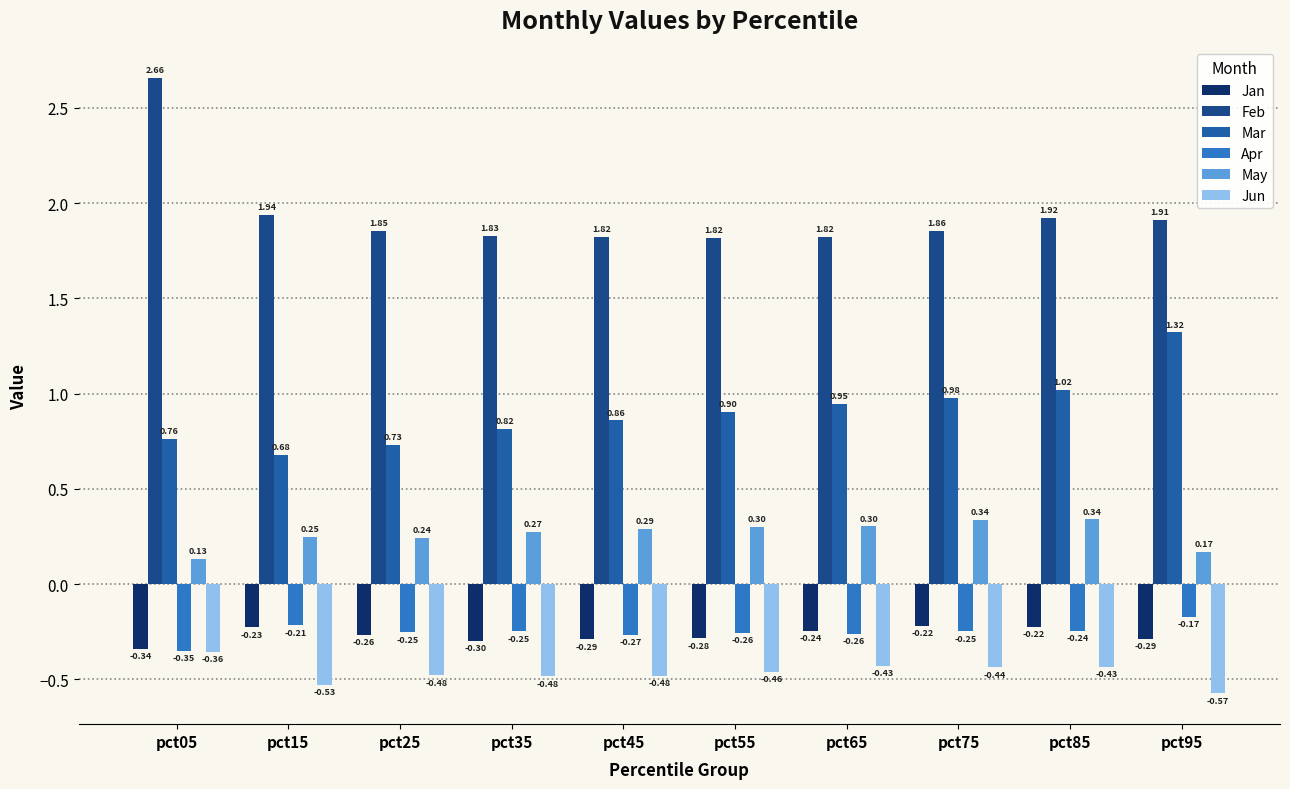

List the series in order of their peak value, highest first.

Feb, Mar, May, Apr, Jan, Jun